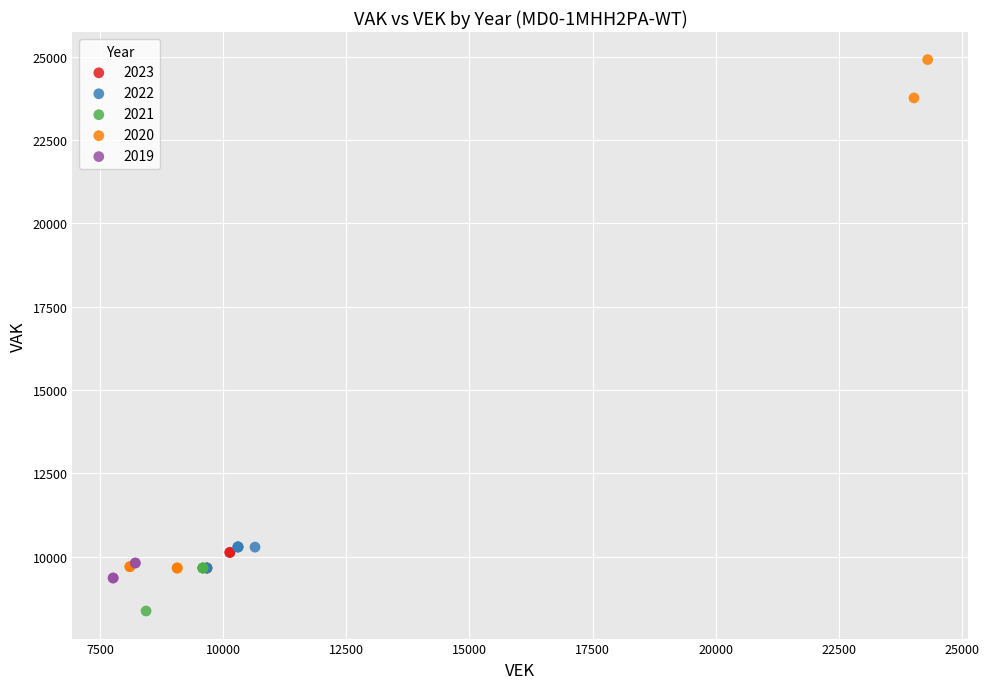

Which series reaches the maximum Y coordinate?

2020